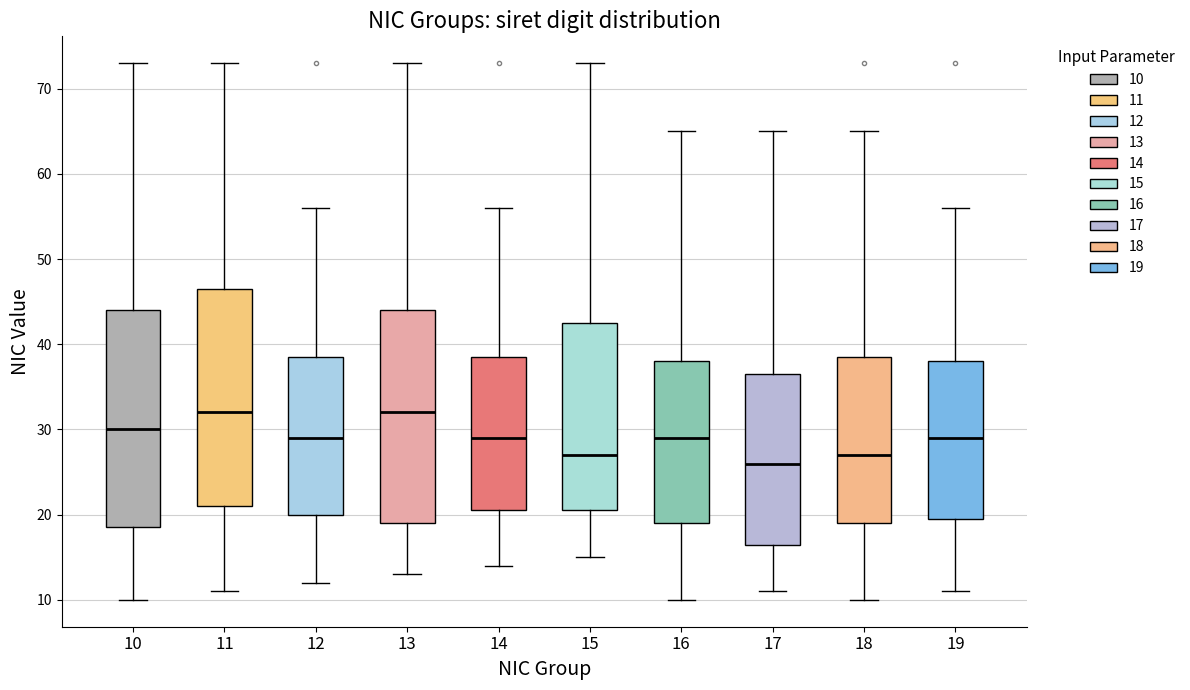

Reading left to right, transcribe this box plot: for each box, give where its median line is, the range the box spans, and where its two whiskers end, as read against the y-axis. The values are not printed on the chart, so give them approximately, as read against the axis.

10: median 30, box 19 to 44, whiskers 10 to 73
11: median 32, box 21 to 47, whiskers 11 to 73
12: median 29, box 20 to 39, whiskers 12 to 56
13: median 32, box 19 to 44, whiskers 13 to 73
14: median 29, box 21 to 39, whiskers 14 to 56
15: median 27, box 21 to 43, whiskers 15 to 73
16: median 29, box 19 to 38, whiskers 10 to 65
17: median 26, box 17 to 37, whiskers 11 to 65
18: median 27, box 19 to 39, whiskers 10 to 65
19: median 29, box 20 to 38, whiskers 11 to 56